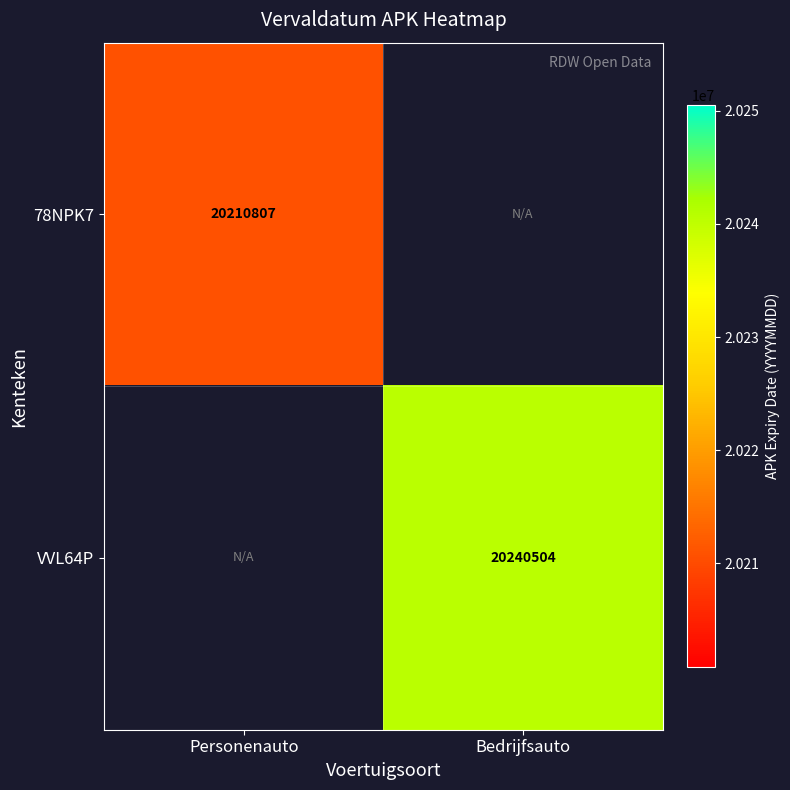

What is the minimum value shown in the chart?

20210807.0